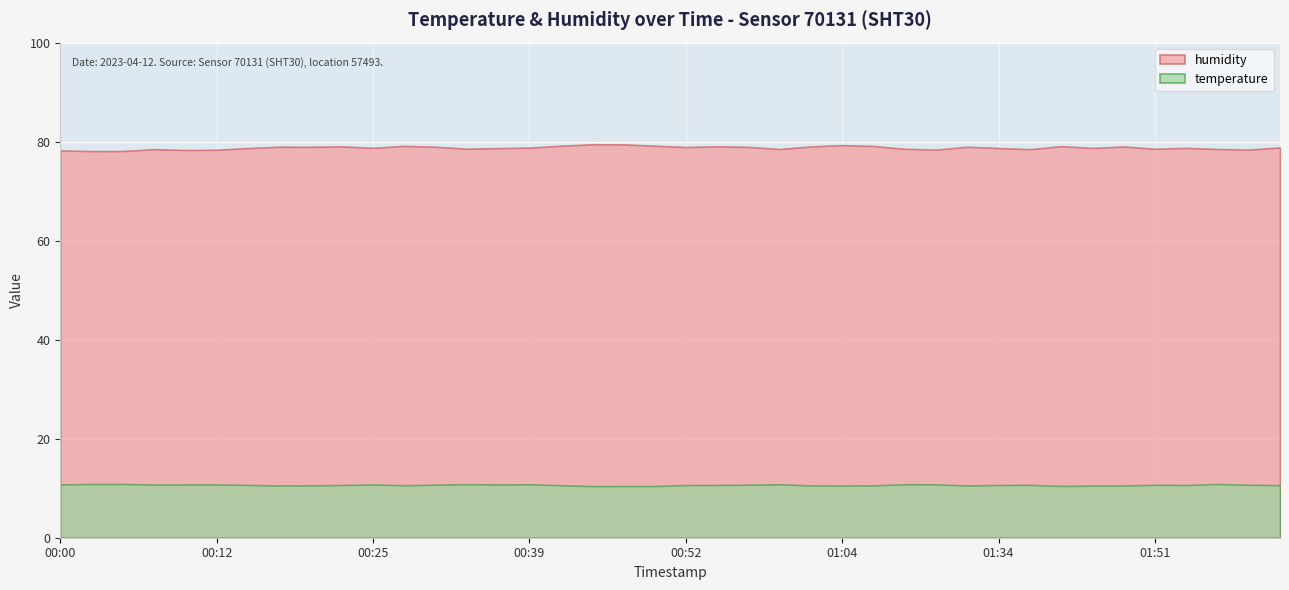

Reading left to right, what are all the values shown in this chart?

humidity: 78.2	78.1	78.1	78.5	78.3	78.4	78.7	79.0	79.0	79.0	78.7	79.1	79.0	78.6	78.7	78.8	79.2	79.5	79.5	79.2	78.9	79.0	78.9	78.5	79.0	79.3	79.1	78.5	78.4	79.0	78.7	78.5	79.1	78.7	79.0	78.5	78.7	78.5	78.4	78.8
temperature: 10.8	10.8	10.8	10.7	10.8	10.8	10.7	10.6	10.6	10.6	10.8	10.6	10.7	10.8	10.8	10.8	10.6	10.4	10.4	10.4	10.6	10.7	10.7	10.8	10.6	10.5	10.6	10.8	10.8	10.6	10.7	10.7	10.4	10.5	10.5	10.7	10.6	10.8	10.7	10.6